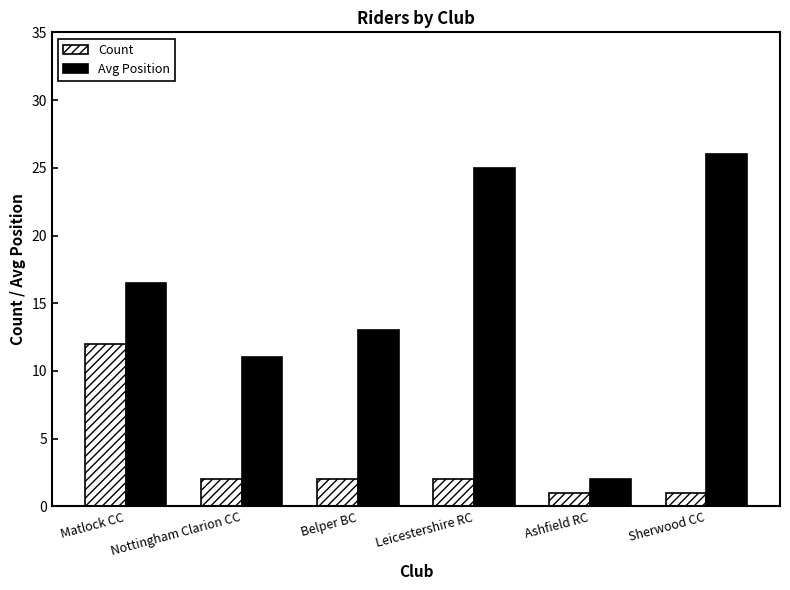

Which series changed the most between Belper BC and Ashfield RC?

Avg Position